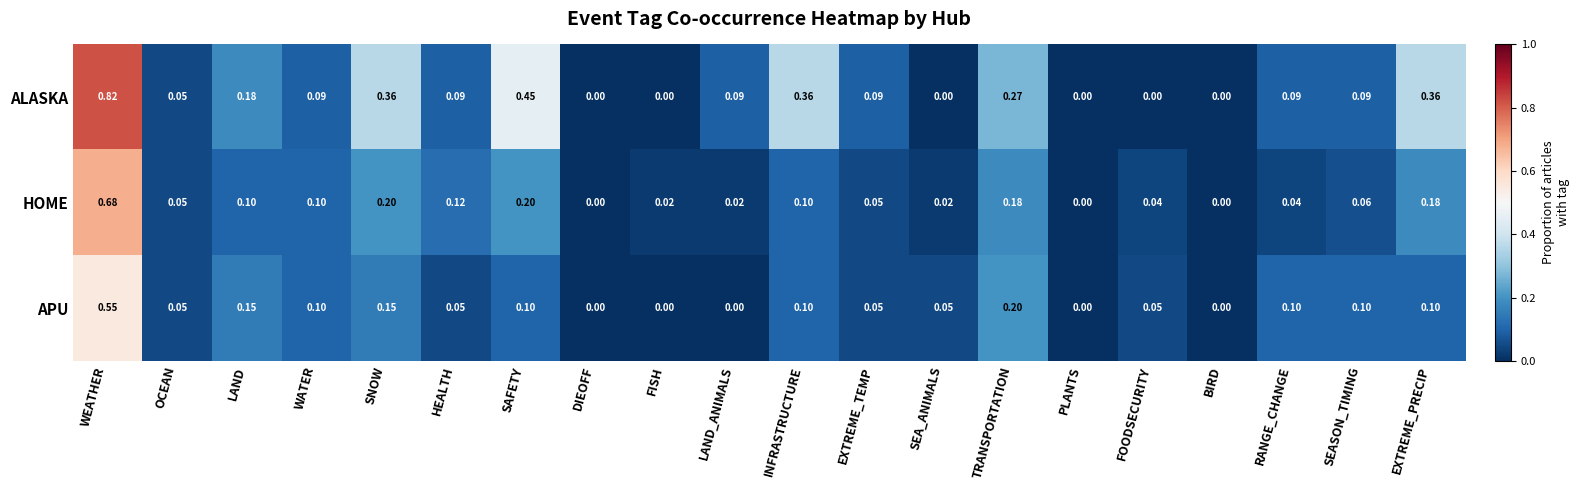

Count the number of data series in this chart.

3